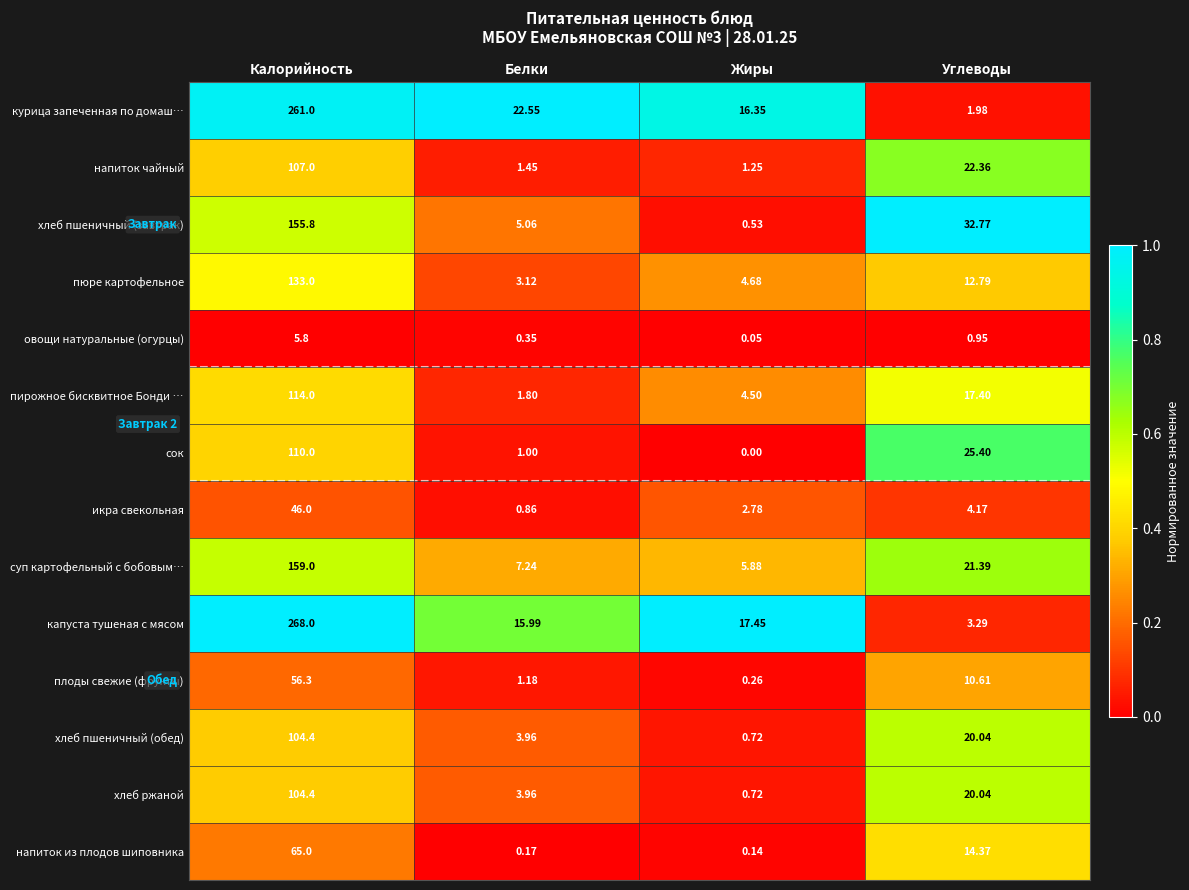

Rank the categories by хлеб пшеничный (обед) value from highest to lowest.

Калорийность, Углеводы, Белки, Жиры